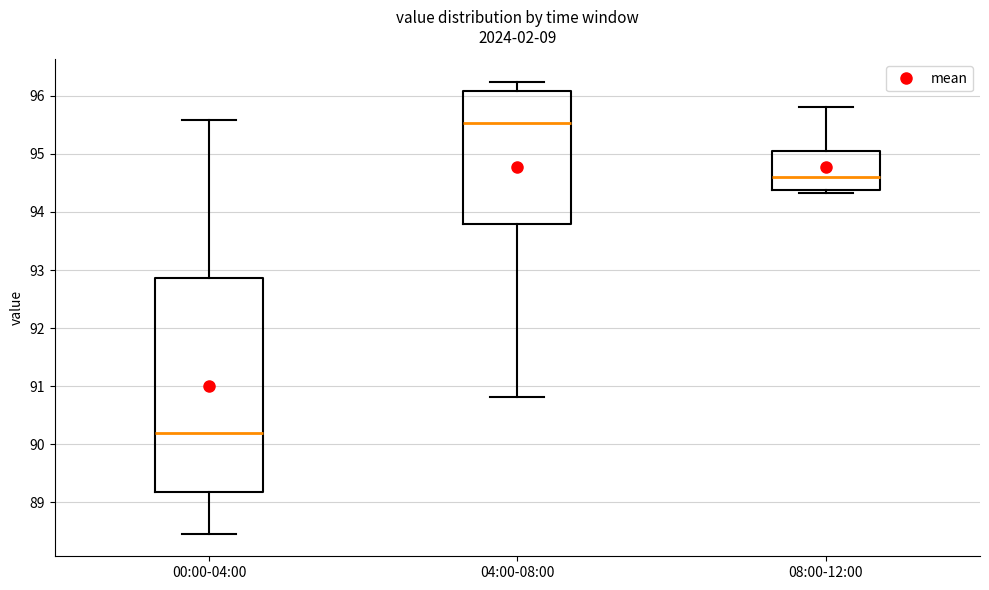

Comparing the boxes themselves (not the whiskers), which one is the tallest?

00:00-04:00